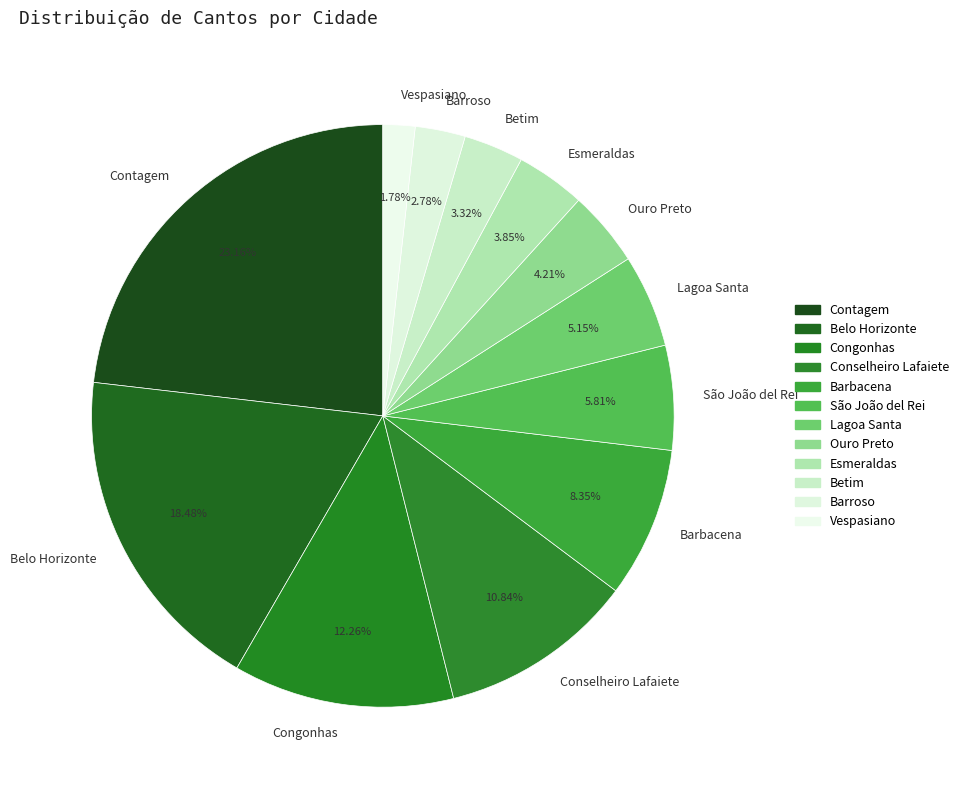

How many segments does this pie chart have?

12